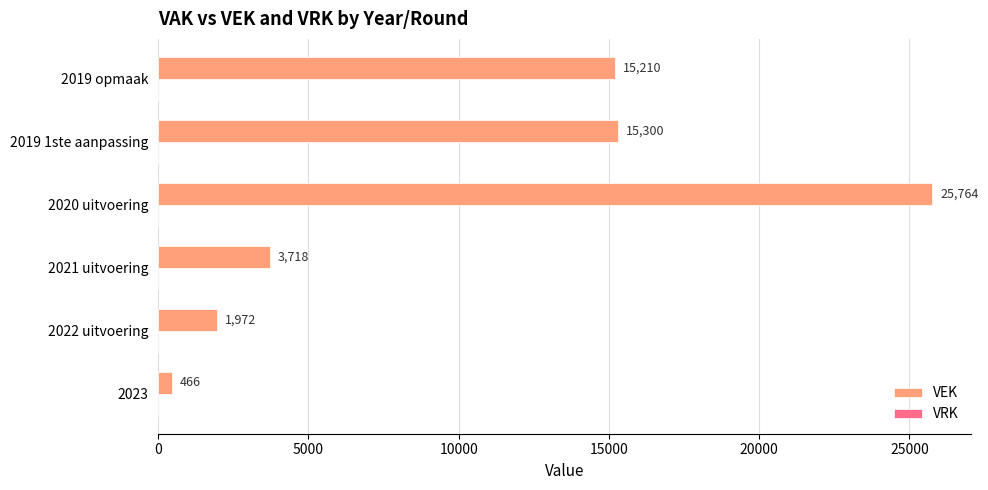

Rank the categories by value from lowest to highest.

2023, 2022 uitvoering, 2021 uitvoering, 2019 opmaak, 2019 1ste aanpassing, 2020 uitvoering